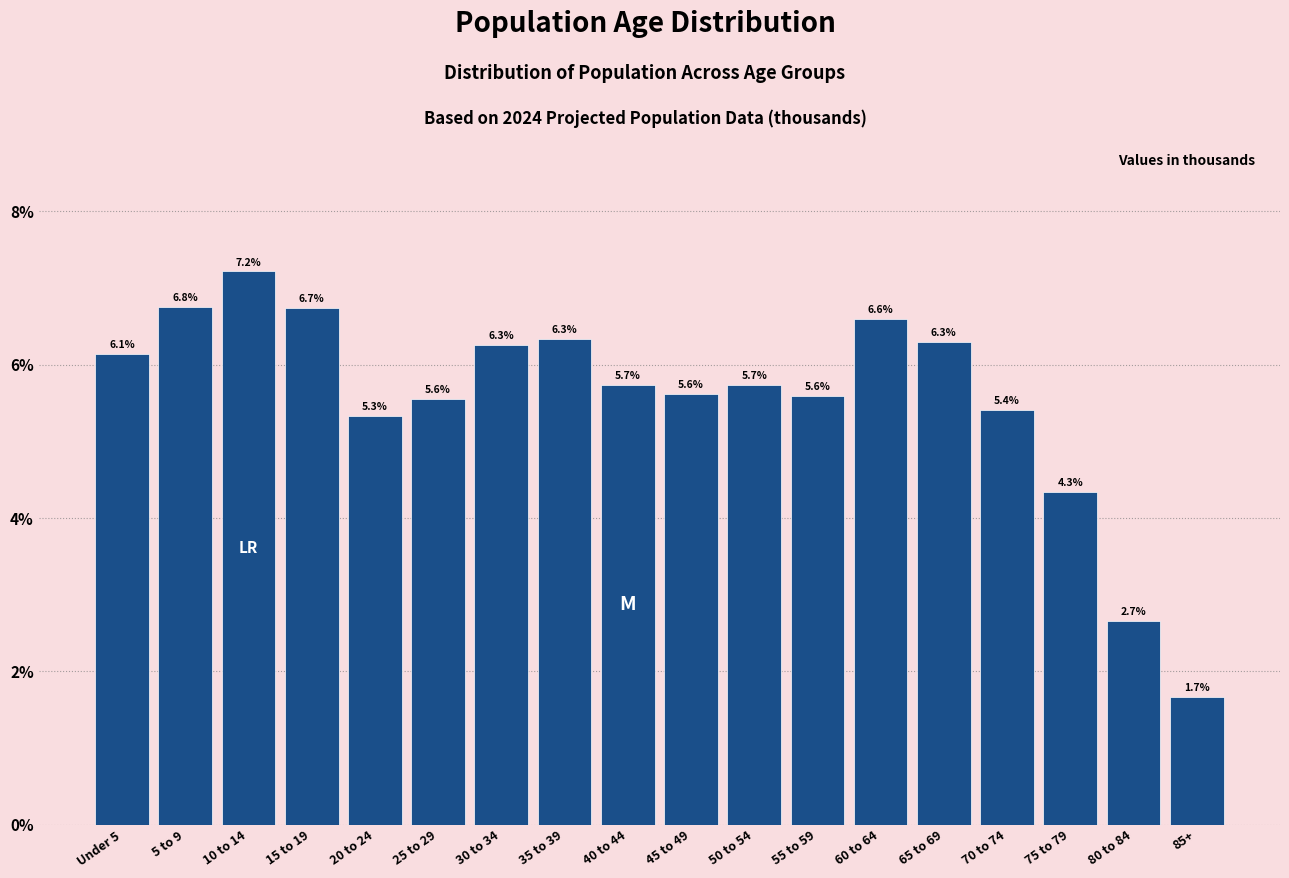

Reading right to left, what are all the values shown in this chart?

1.7	2.7	4.3	5.4	6.3	6.6	5.6	5.7	5.6	5.7	6.3	6.3	5.6	5.3	6.7	7.2	6.8	6.1